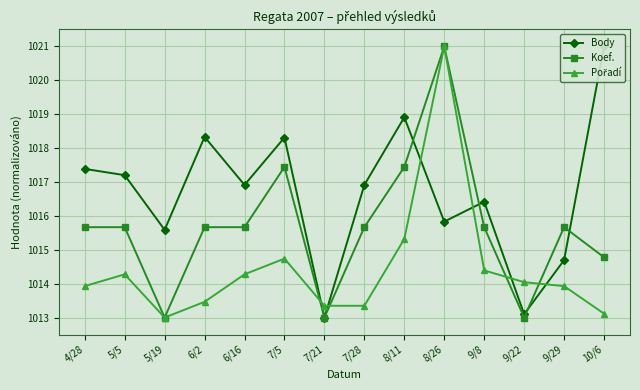

In Koef., how many points are higher than both neighbors (excluding endpoints)?

3